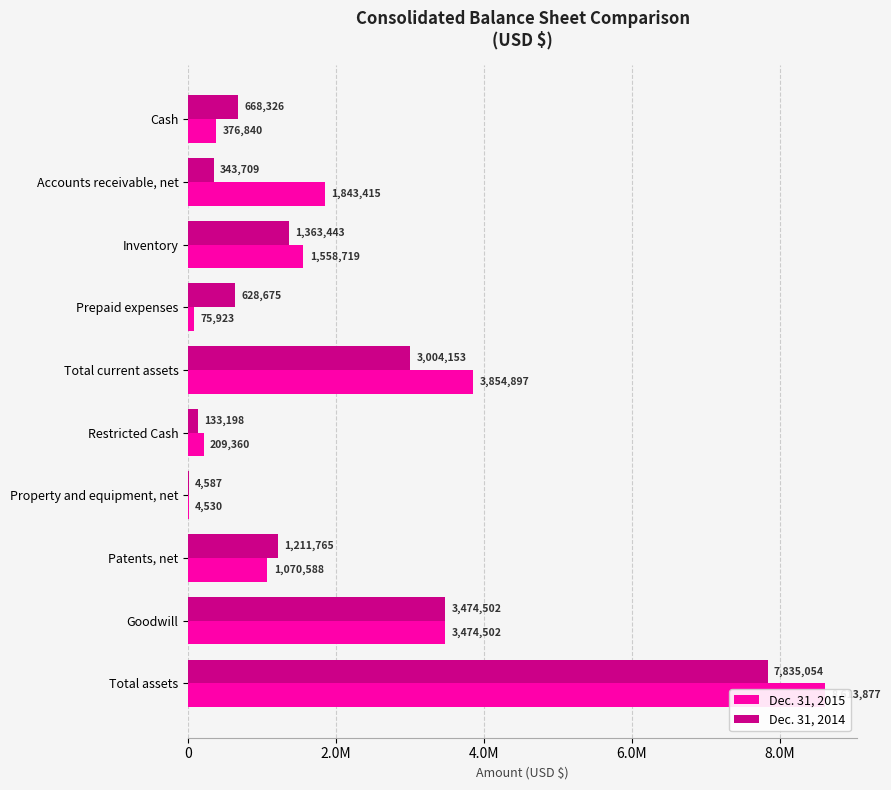

Between Accounts receivable, net and Inventory, which is larger?

Accounts receivable, net